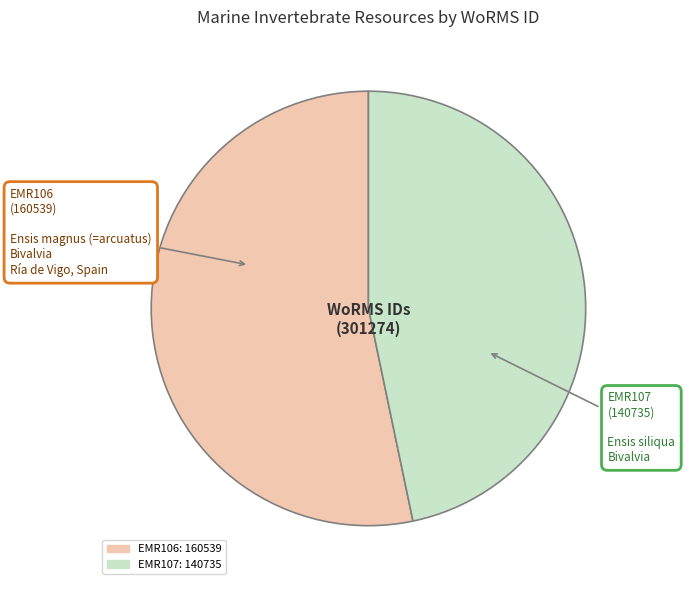

Which category has the biggest portion of the pie?

EMR106